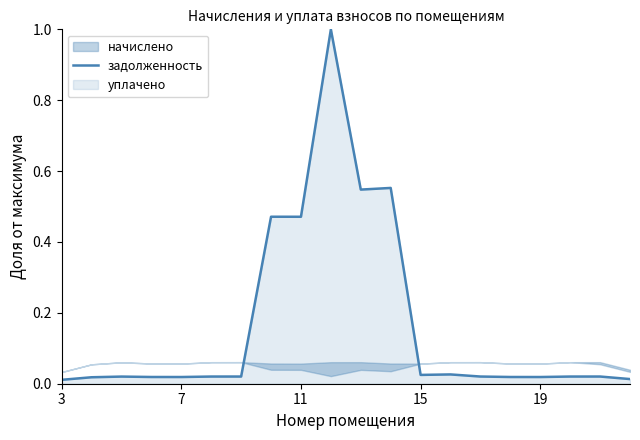

What is the difference between the second highest and second lowest values?

0.5